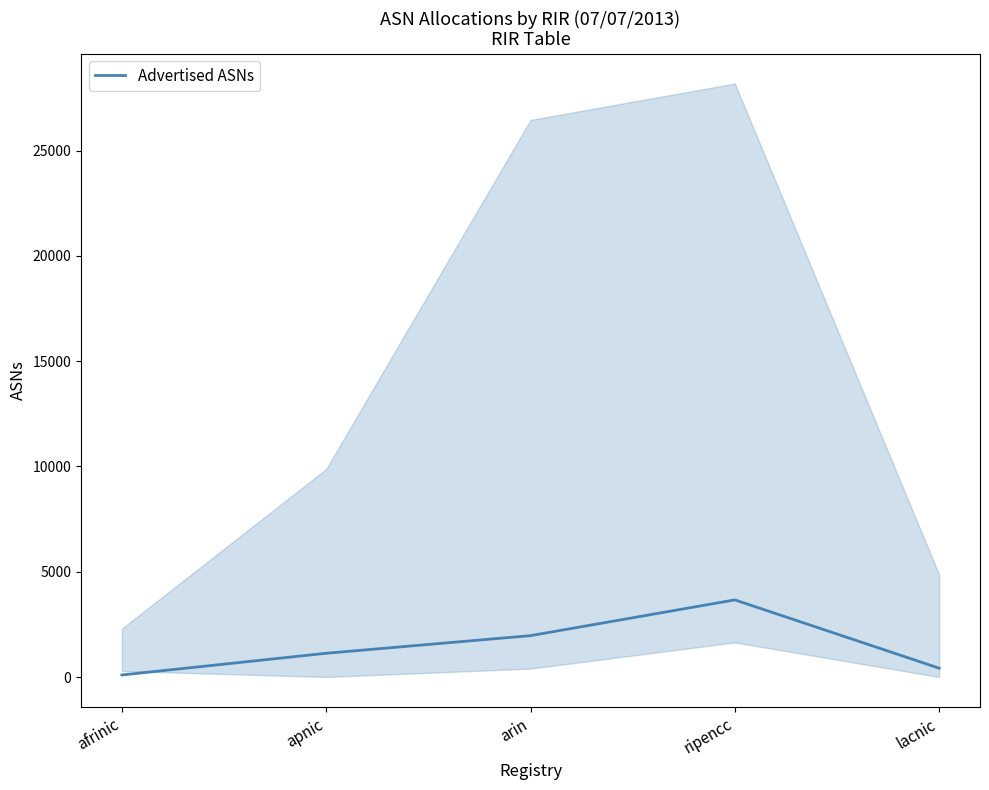

What is the difference between the values at arin and lacnic?

1545